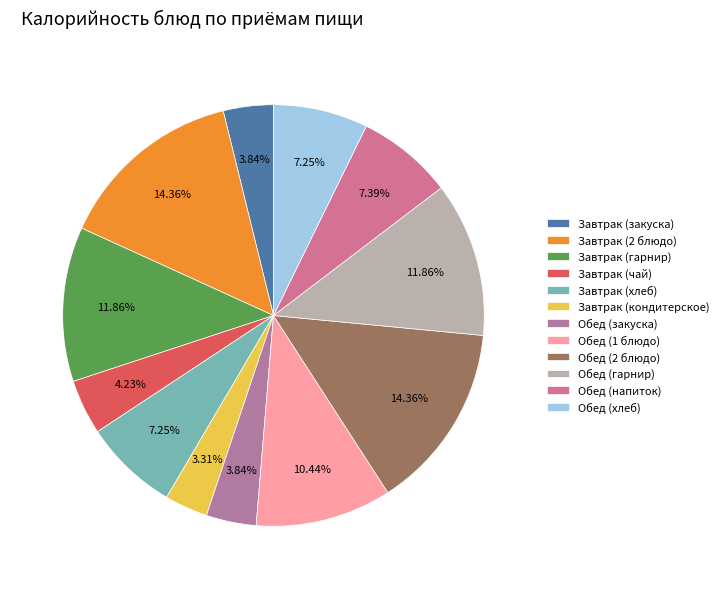

To the nearest percent, what is the combined percentage of Завтрак (хлеб) and Завтрак (закуска)?

11%